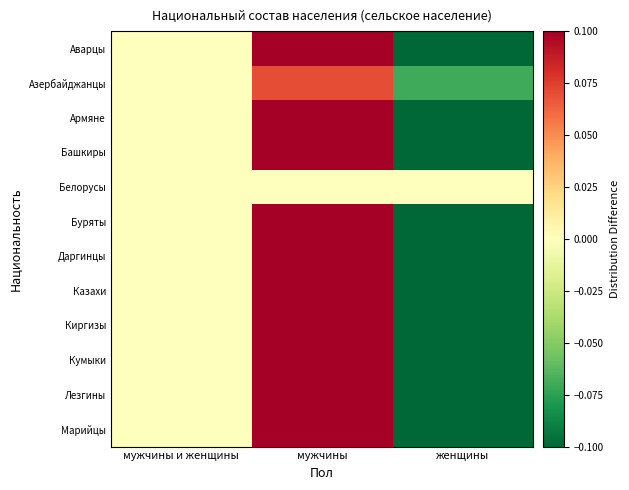

At how many categories does at least one series exceed 0?

1